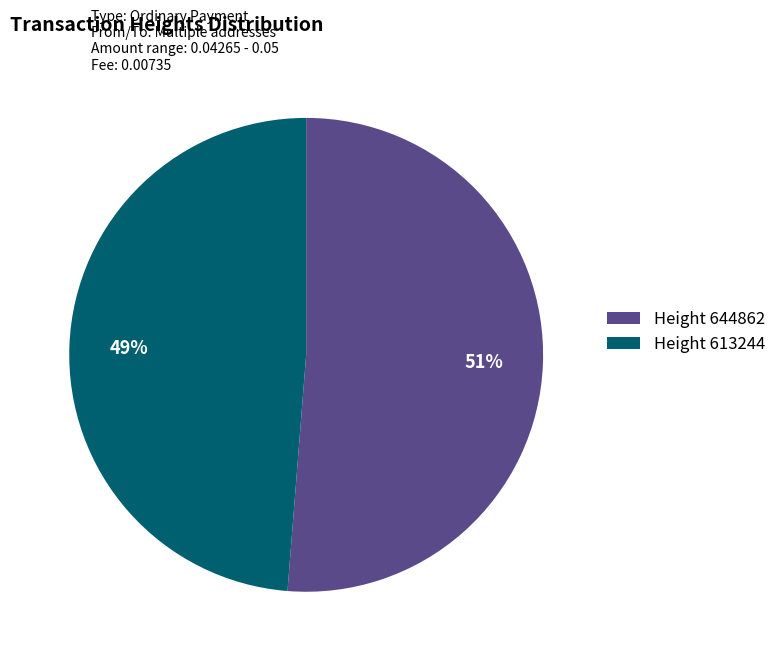

Which category has the smallest portion of the pie?

Height 613244